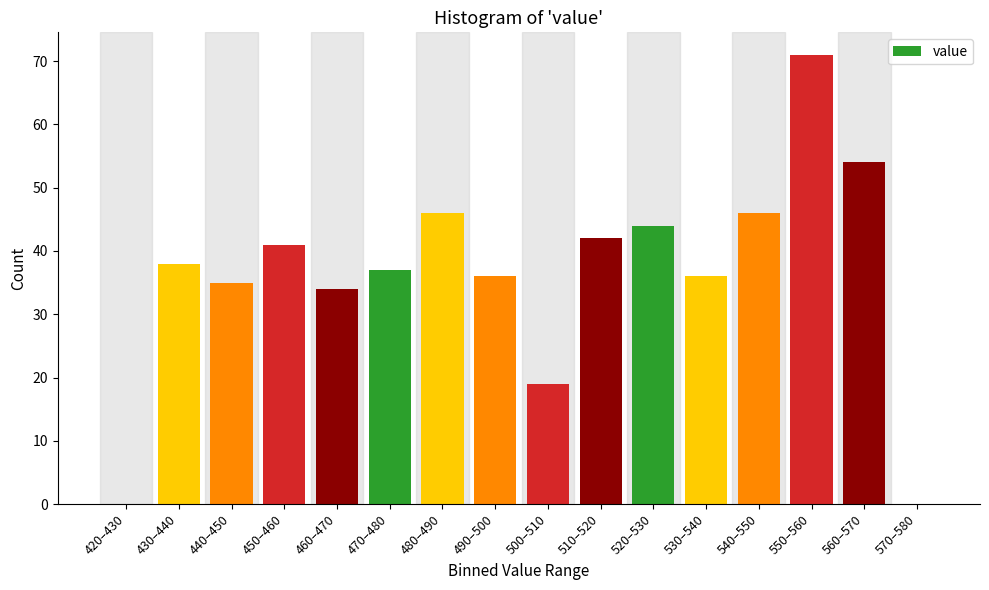

Reading right to left, what are all the values shown in this chart?

570–580=0	560–570=54	550–560=71	540–550=46	530–540=36	520–530=44	510–520=42	500–510=19	490–500=36	480–490=46	470–480=37	460–470=34	450–460=41	440–450=35	430–440=38	420–430=0